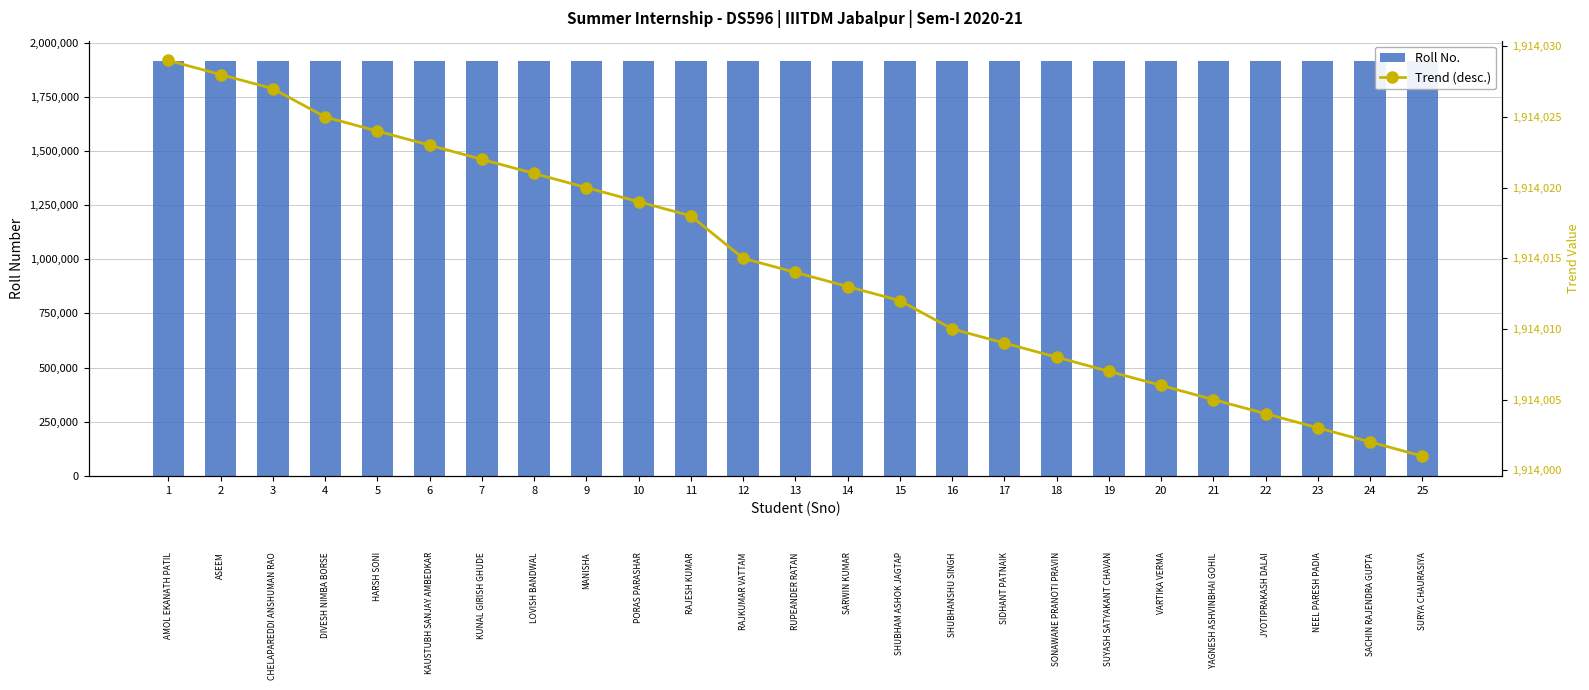

Which series has the largest total across all categories?

Roll No.